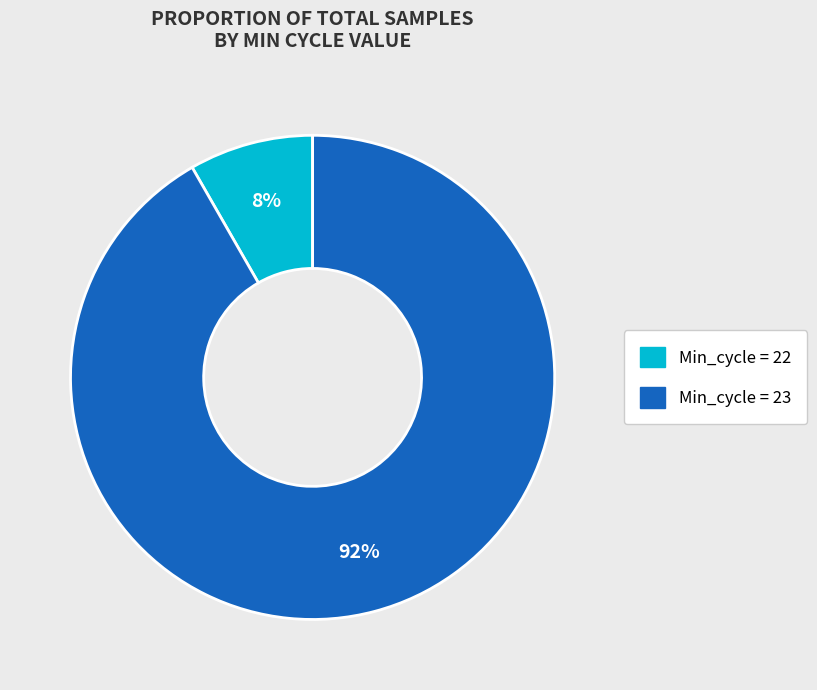

Is there a majority slice in this chart?

Yes